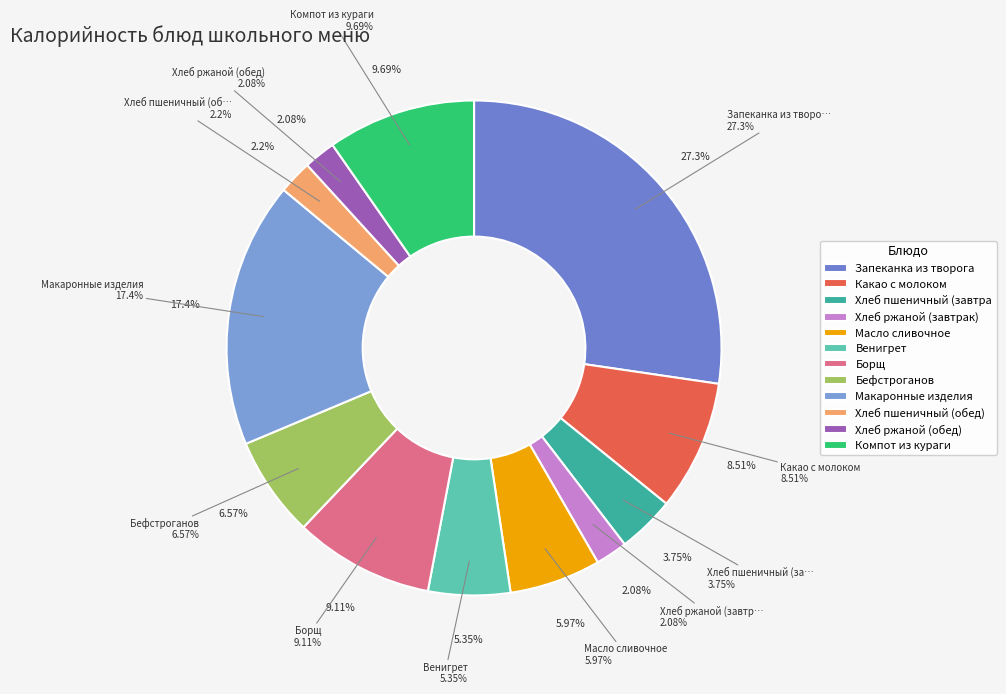

Which slice is the smallest?

Хлеб ржаной (завтрак)